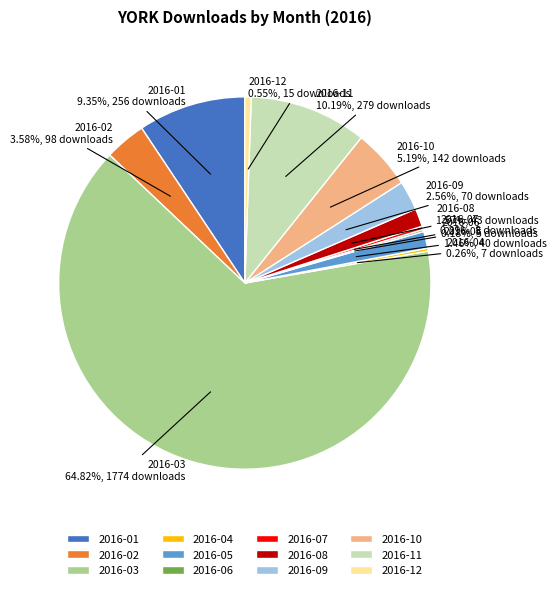

Is it true that 2016-09 is 3% of the pie?

True